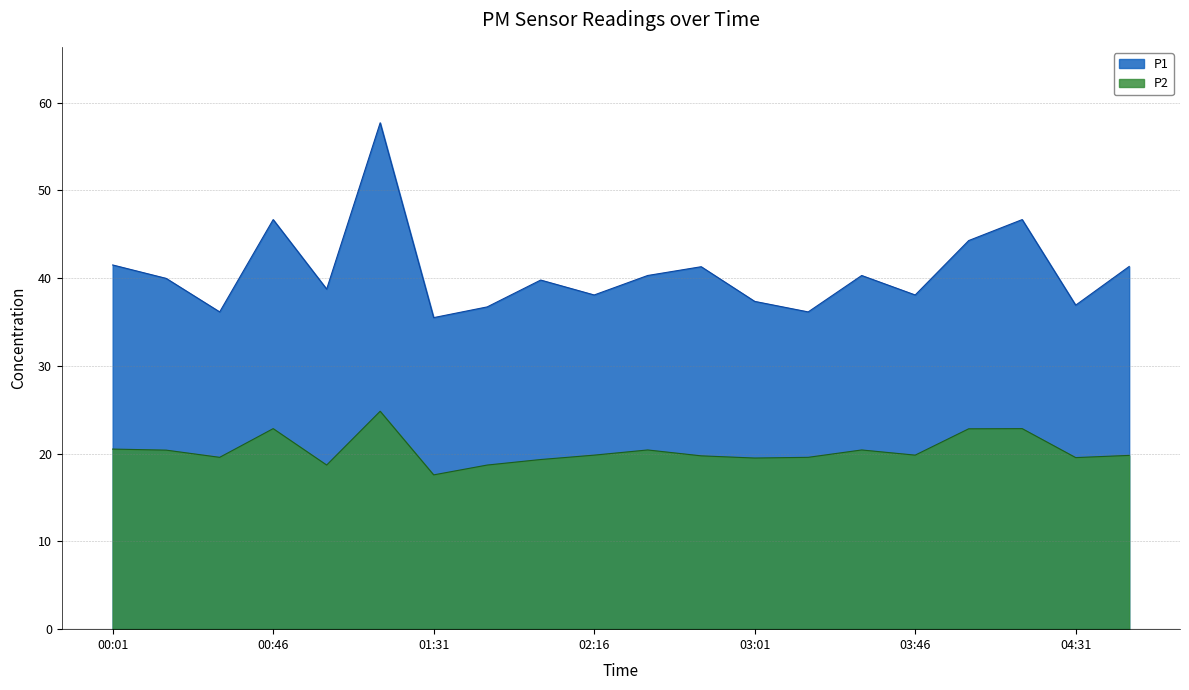

At 04:46, list the series in order from smallest to largest.

P2, P1